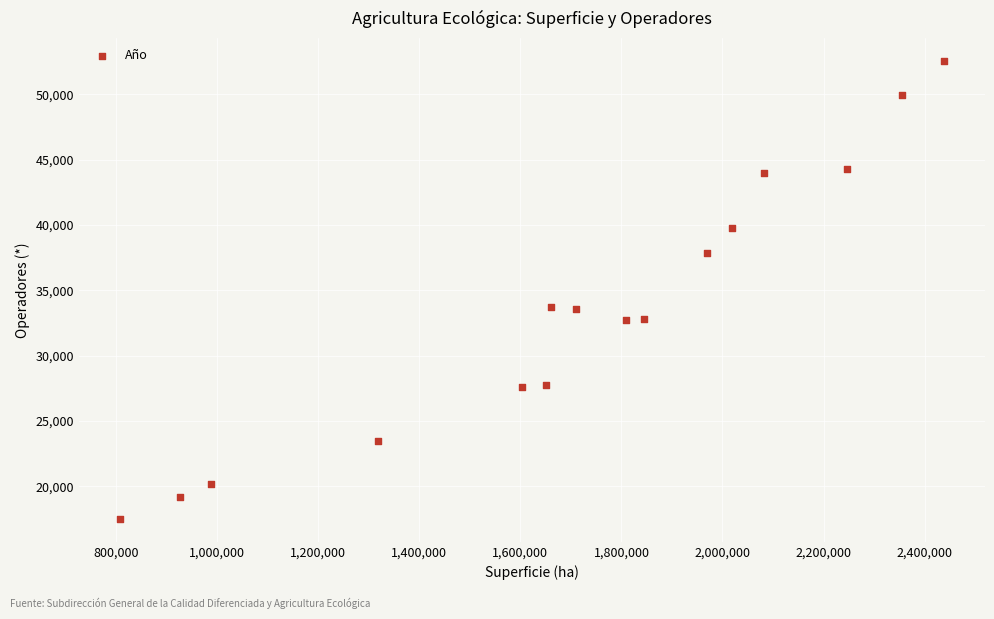

What is the range of Y values (max minus min)?

35048